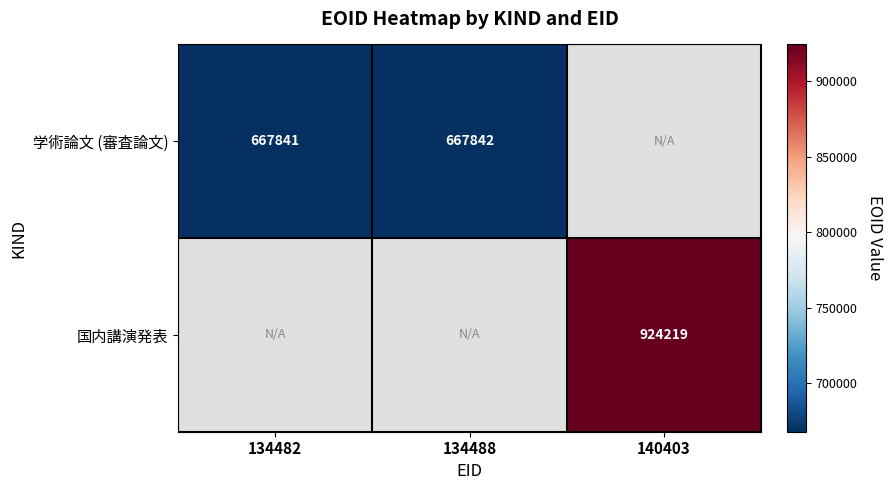

What is the greatest value displayed?

924219.0